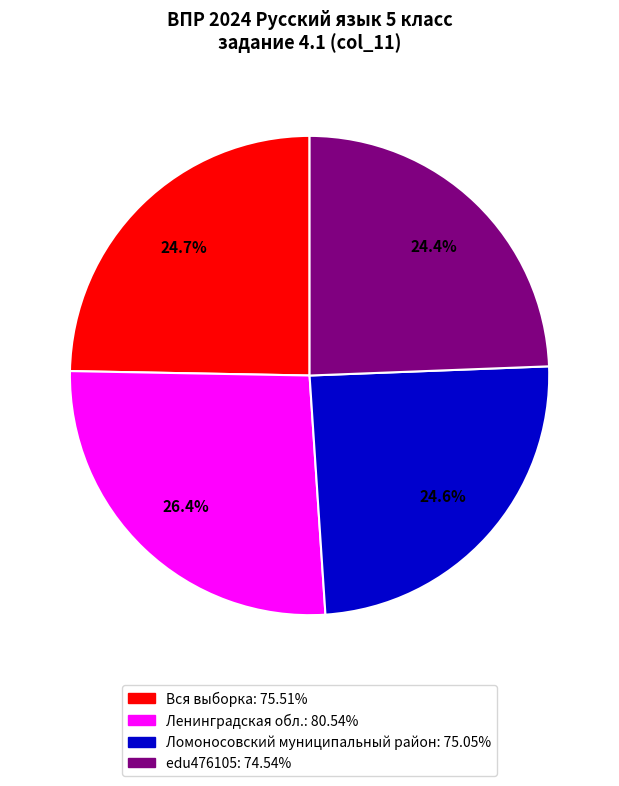

To the nearest percent, what is the combined percentage of Ленинградская обл. and edu476105?

51%